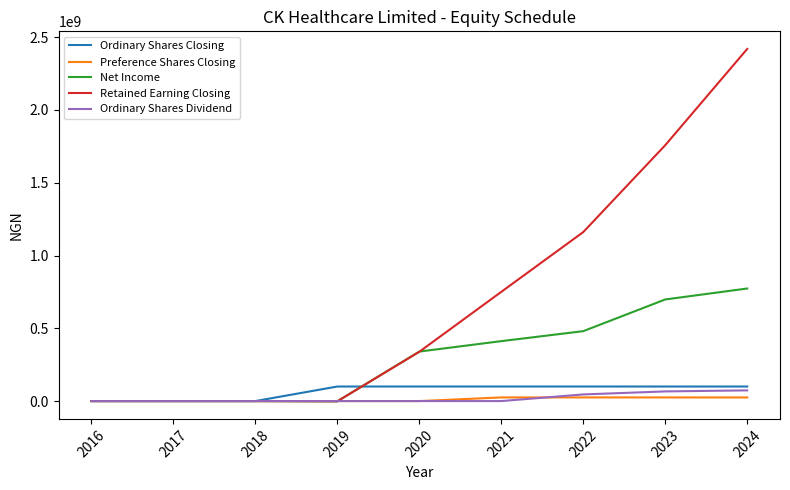

What is the difference between the second highest and second lowest values in the Retained Earning Closing series?

1757930501.4